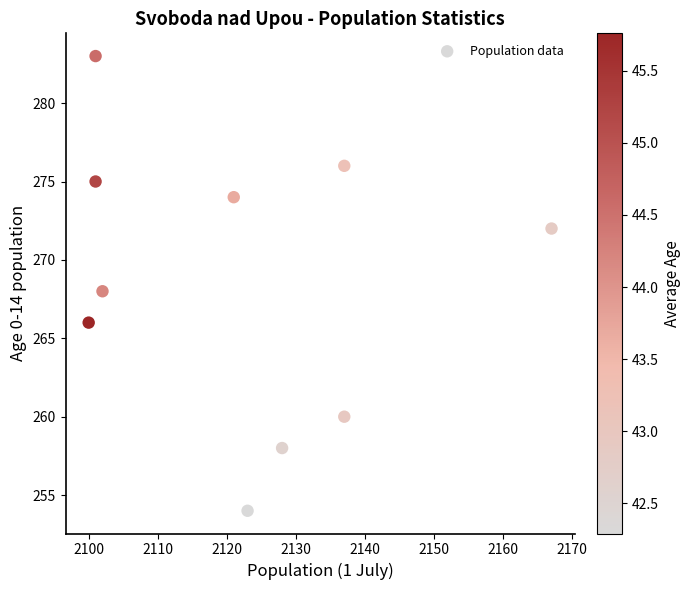

What is the range of Y values (max minus min)?

29